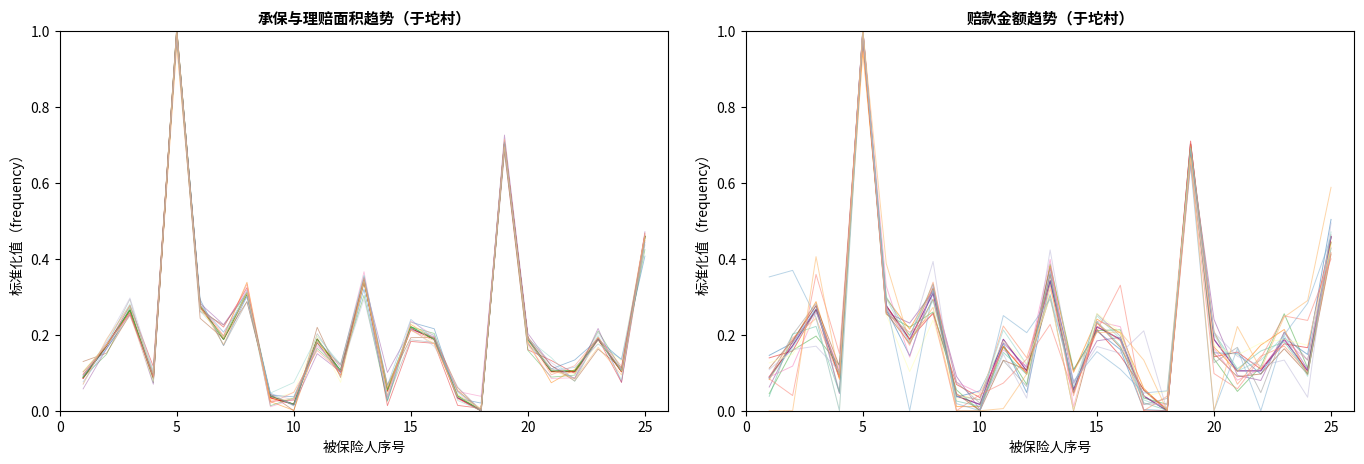

What is the difference between the maximum and second lowest values in the 承保面积（亩） series?

1.0